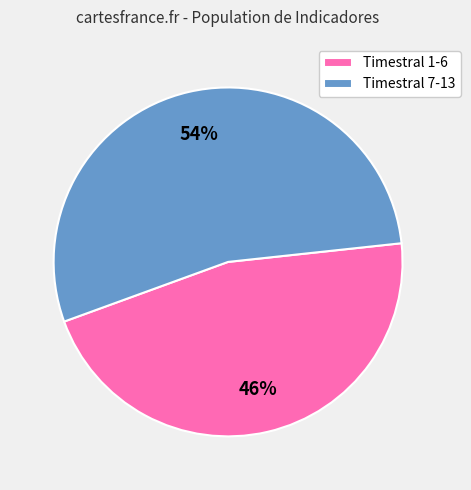

Which slice represents more than half of the pie?

Timestral 7-13